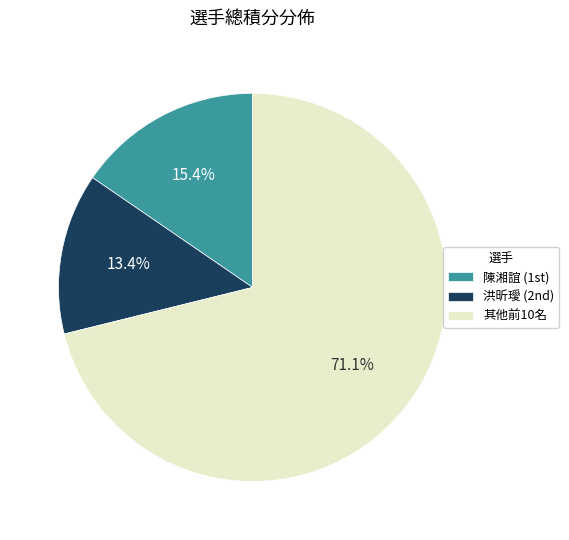

What is the largest slice in the pie chart?

其他前10名